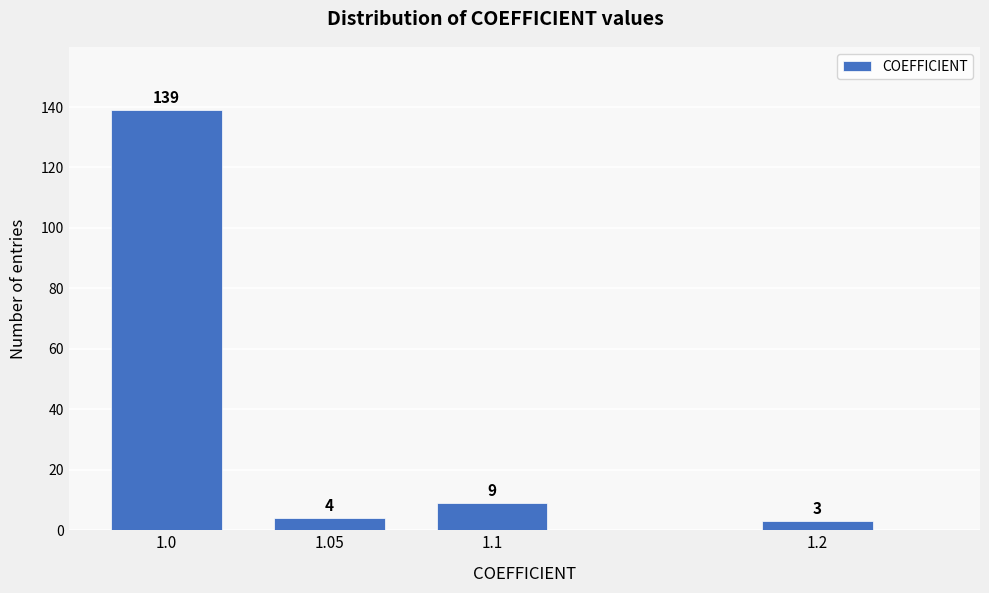

Reading left to right, transcribe all the data shown in this chart.

1.0=139	1.05=4	1.1=9	1.2=3